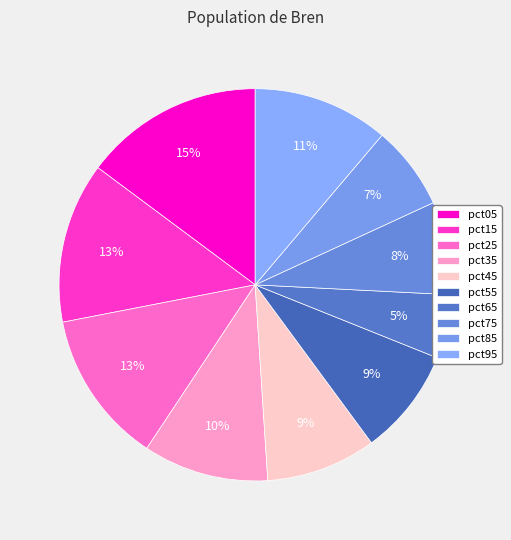

To the nearest percent, what is the average slice percentage?

10%